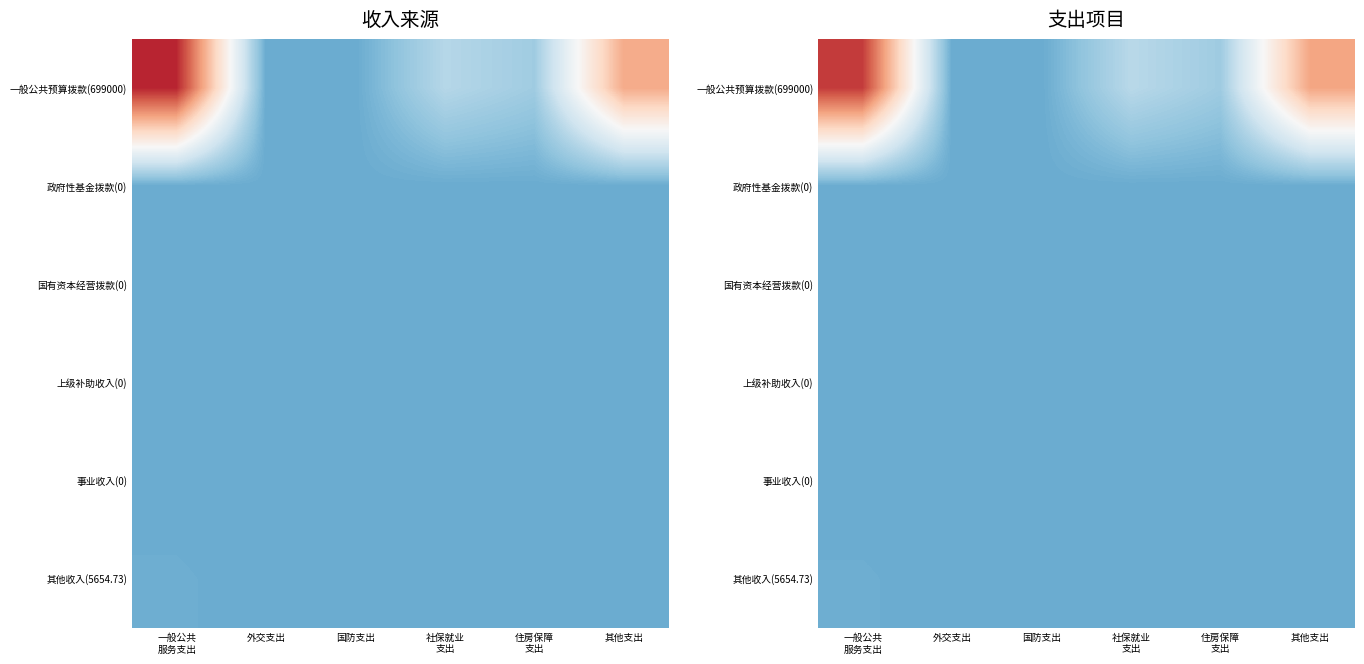

What is the greatest value displayed?

479483.8